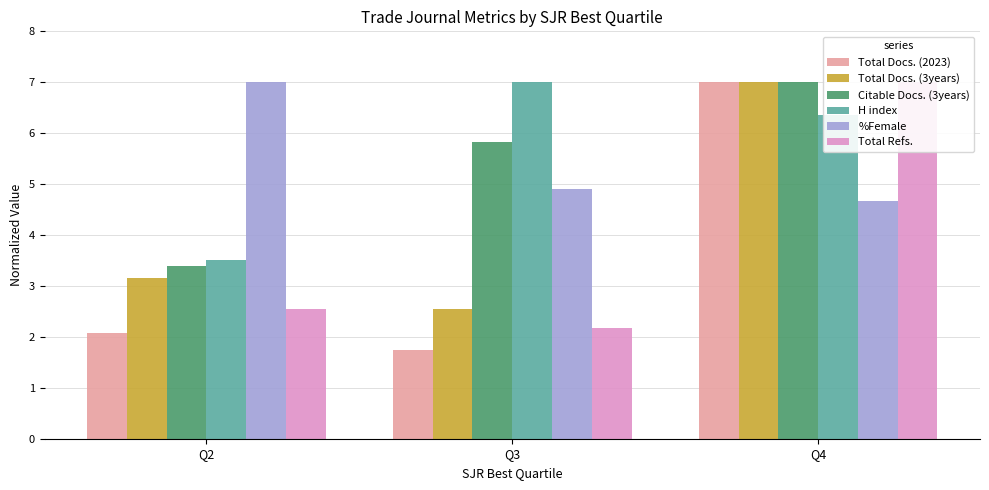

Are the bars horizontal?

No